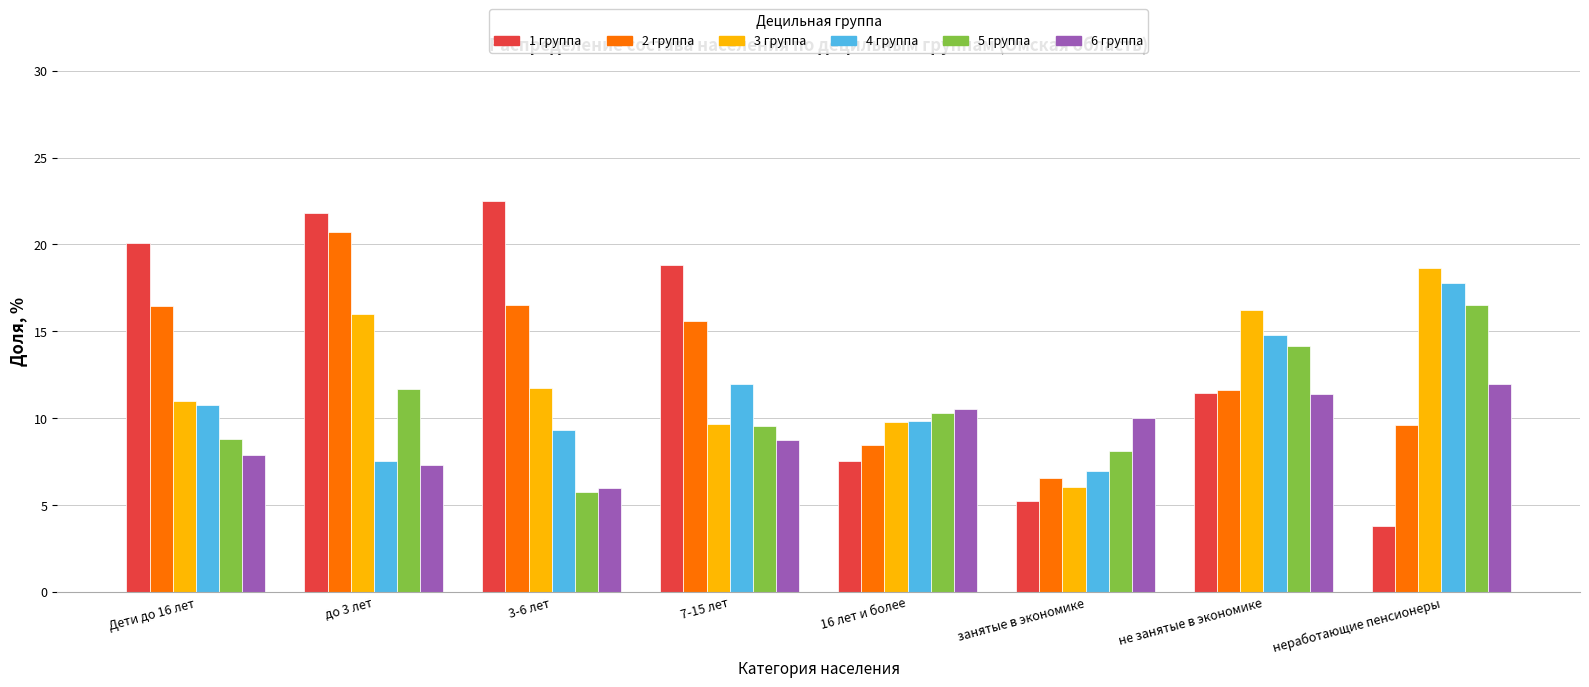

The value of 3 группа at 7-15 лет is 9.7. True or false?

True